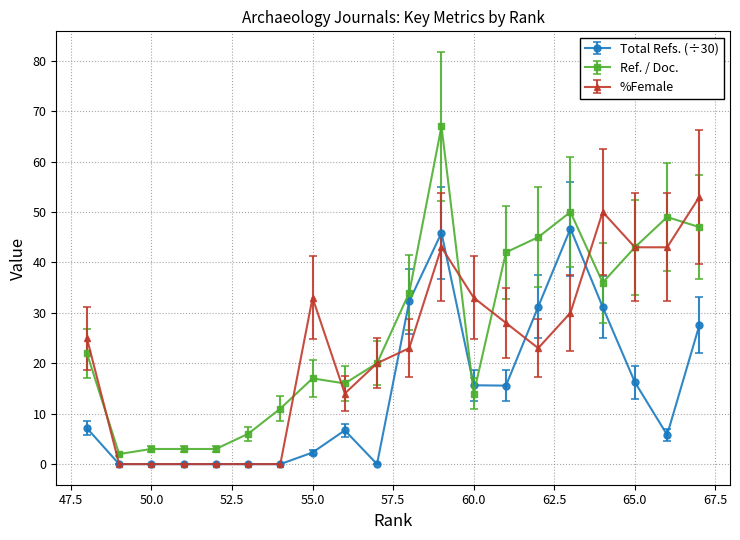

Which series has the largest range (max minus min)?

Ref. / Doc.